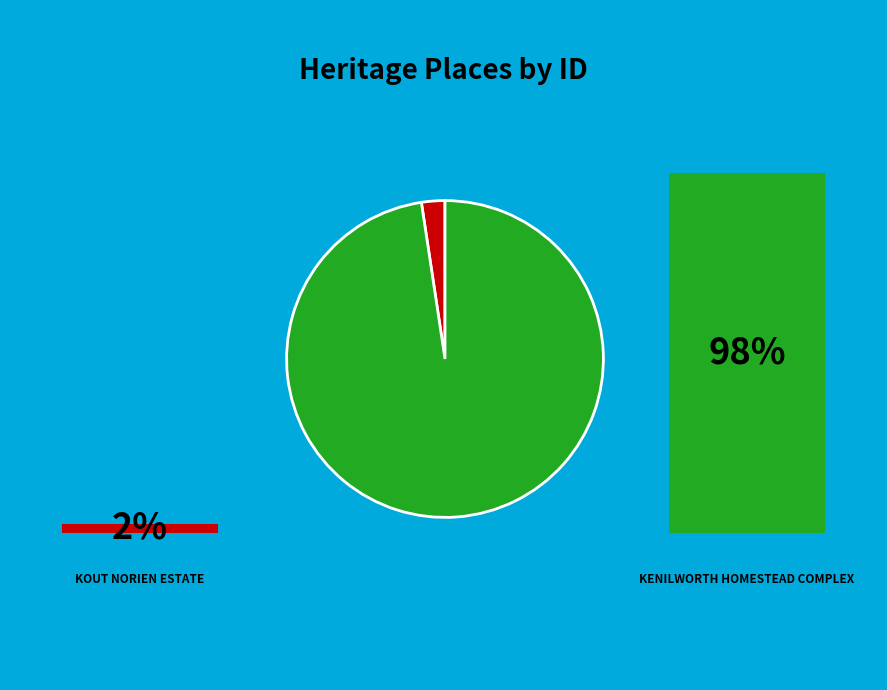

Does any single category account for the majority?

Yes